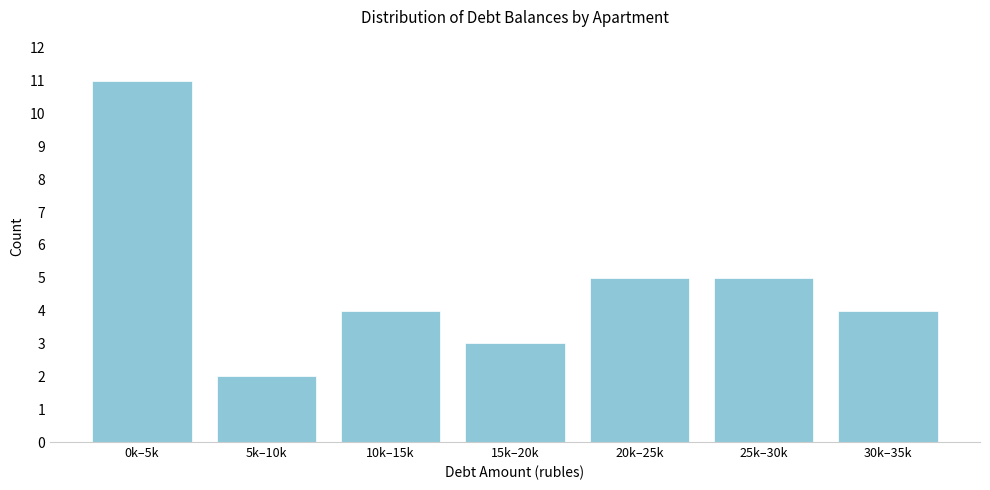

Reading left to right, list all the values displayed in this chart.

0k–5k=11	5k–10k=2	10k–15k=4	15k–20k=3	20k–25k=5	25k–30k=5	30k–35k=4